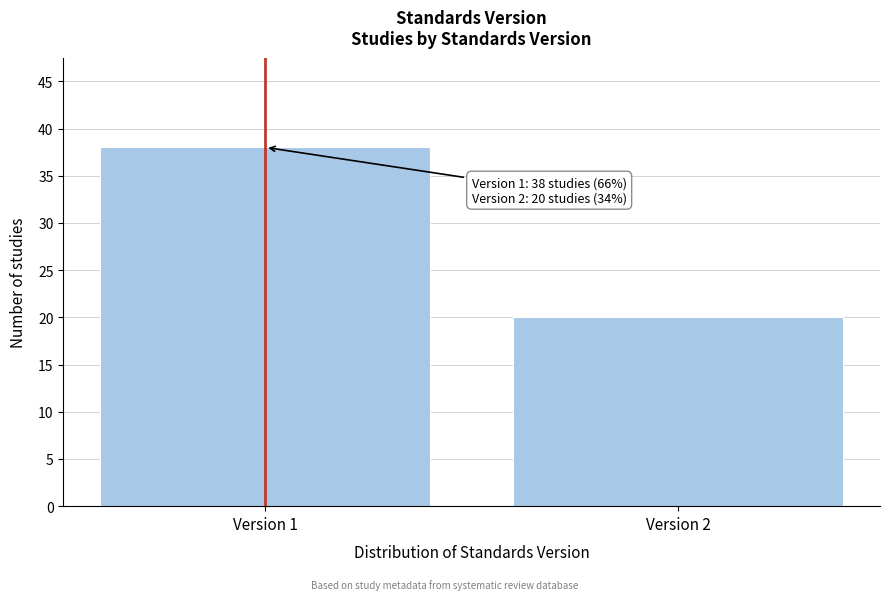

Reading left to right, list all the values displayed in this chart.

Version 1=38	Version 2=20